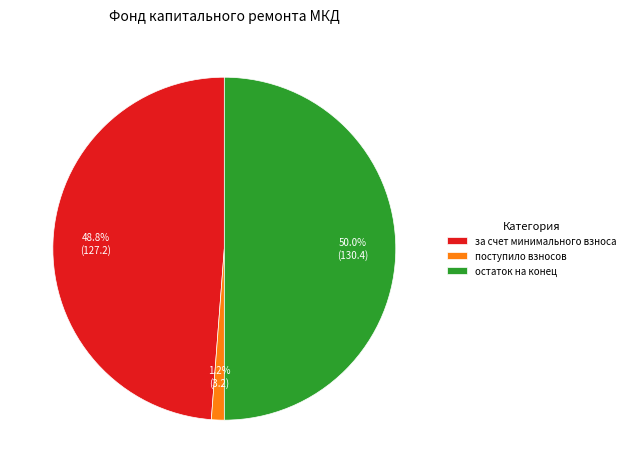

To the nearest percent, what is the difference between the largest and smallest slice percentages?

49%